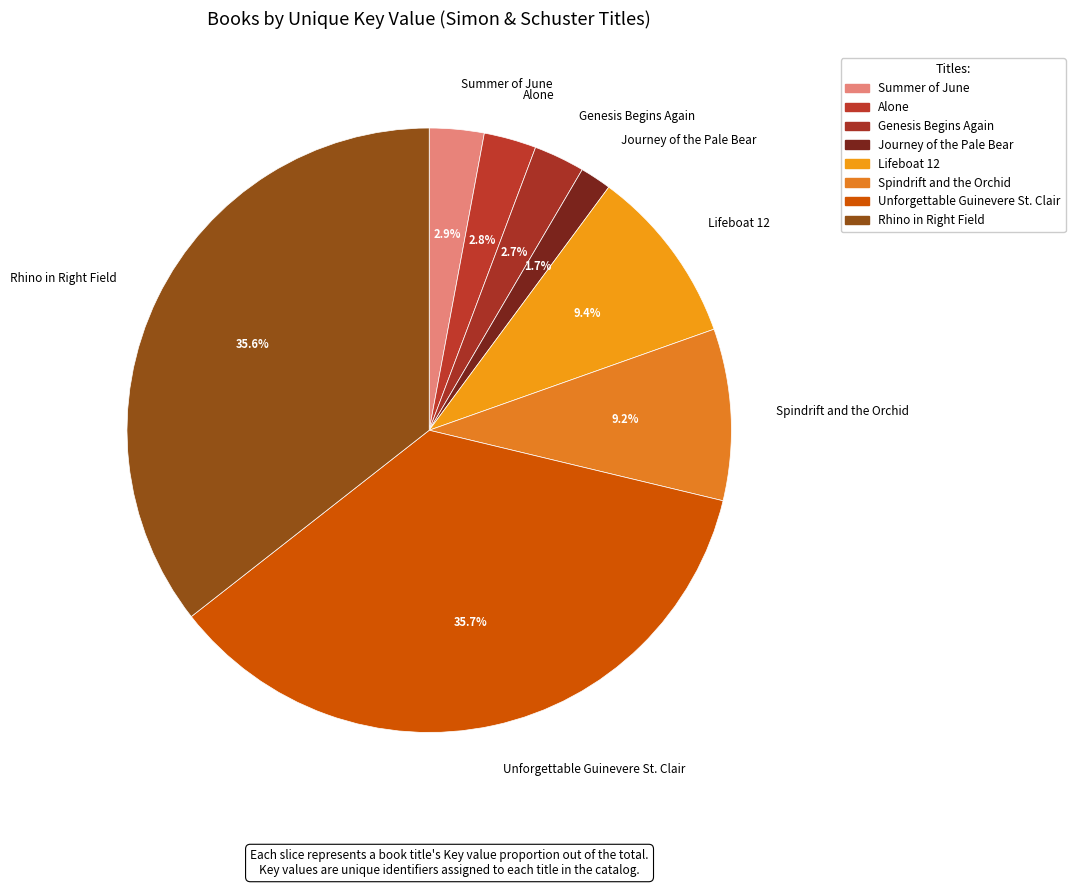

Rank the categories by value from highest to lowest.

Unforgettable Guinevere St. Clair, Rhino in Right Field, Lifeboat 12, Spindrift and the Orchid, Summer of June, Alone, Genesis Begins Again, Journey of the Pale Bear